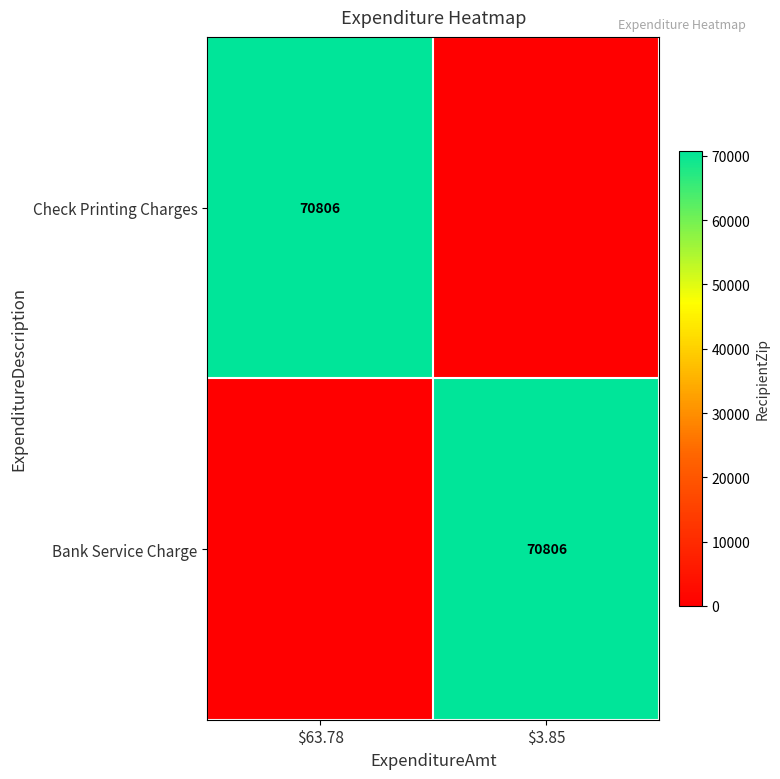

Count the number of data series in this chart.

2